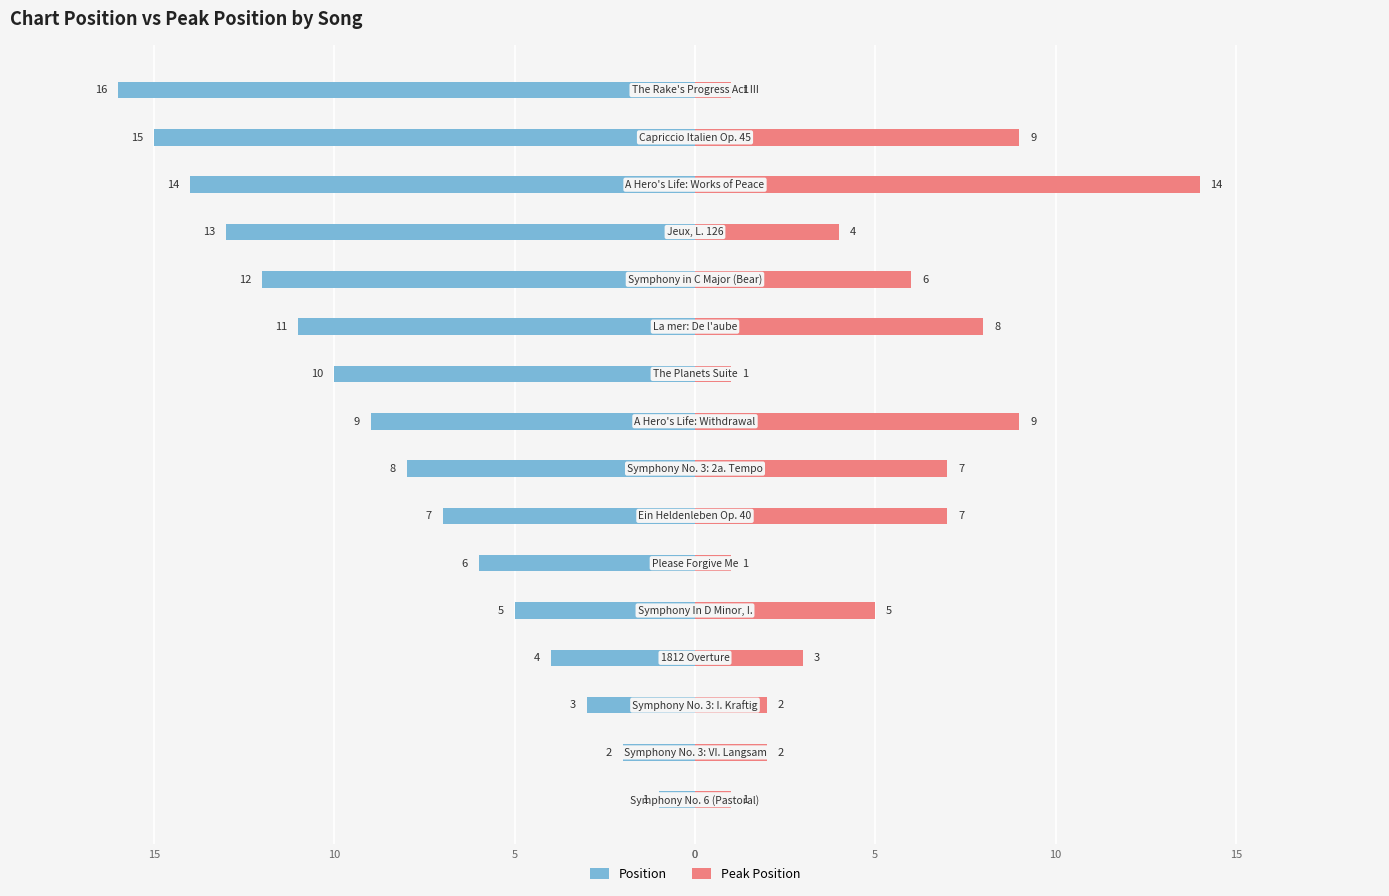

What are all the series names shown in the legend?

Position, Peak Position